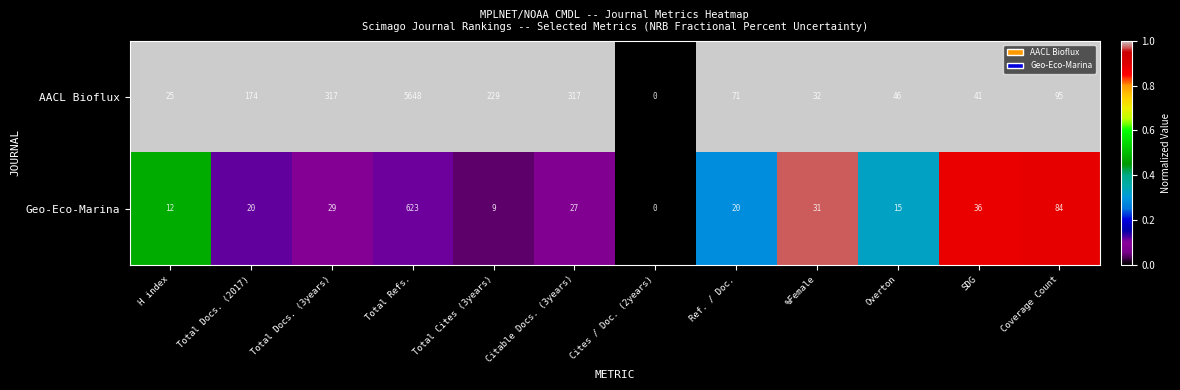

Which series changed the most between H index and Overton?

AACL Bioflux